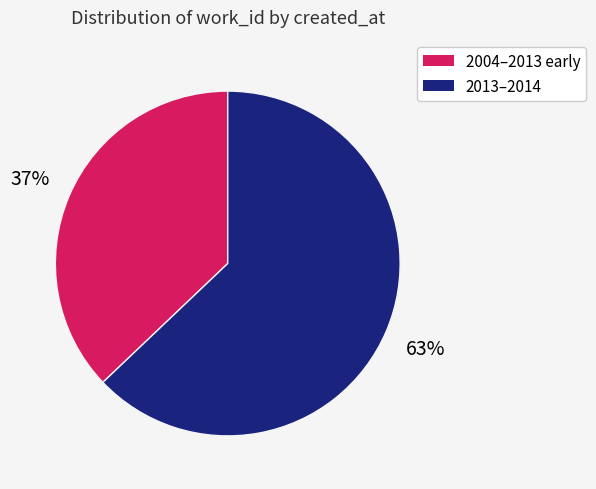

To the nearest percent, what is the average slice percentage?

50%